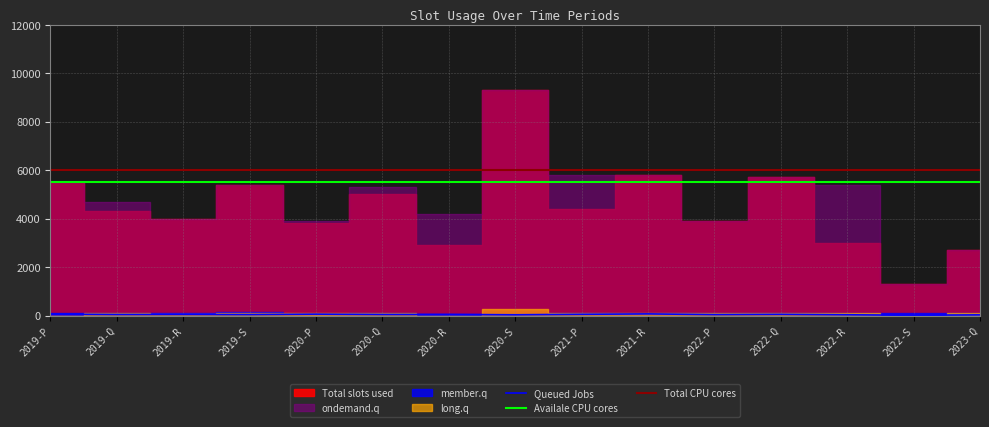

Which label corresponds to the largest value in the chart?

2020-S